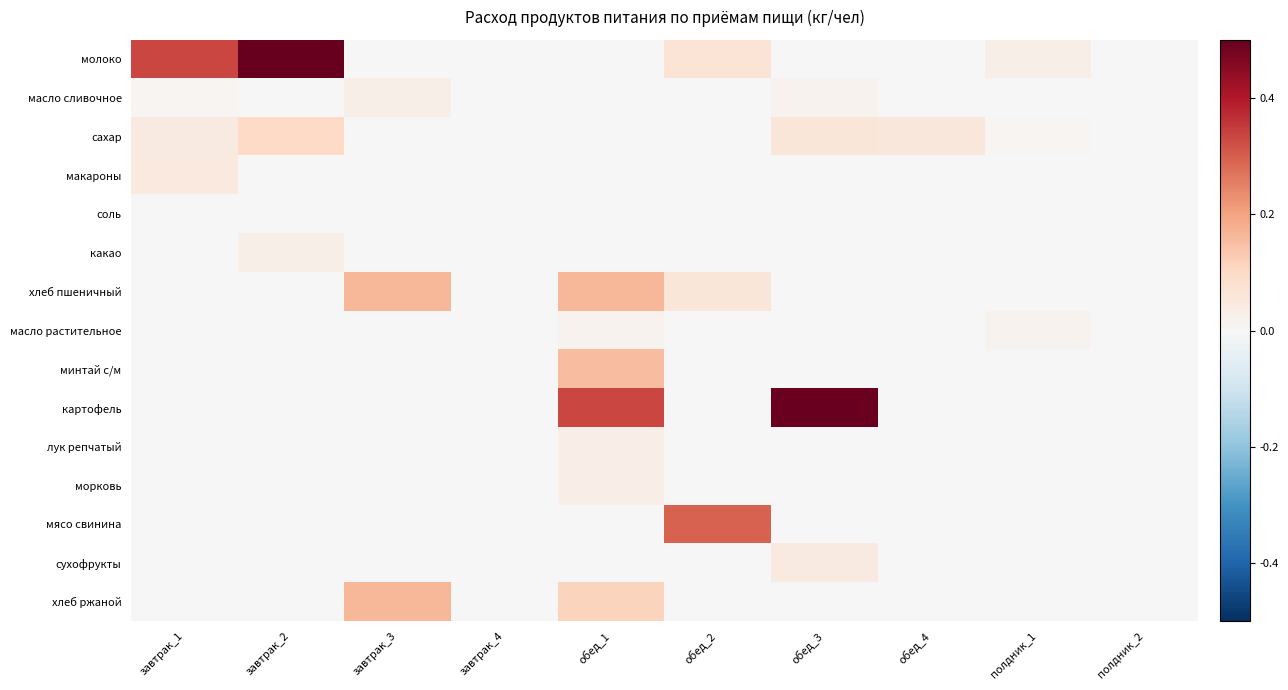

Reading left to right, list all the values displayed in this chart.

молоко: завтрак_1=0.3	завтрак_2=0.5	завтрак_3=0.0	завтрак_4=0.0	обед_1=0.0	обед_2=0.1	обед_3=0.0	обед_4=0.0	полдник_1=0.0	полдник_2=0.0
масло сливочное: завтрак_1=0.0	завтрак_2=0.0	завтрак_3=0.0	завтрак_4=0.0	обед_1=0.0	обед_2=0.0	обед_3=0.0	обед_4=0.0	полдник_1=0.0	полдник_2=0.0
сахар: завтрак_1=0.0	завтрак_2=0.1	завтрак_3=0.0	завтрак_4=0.0	обед_1=0.0	обед_2=0.0	обед_3=0.1	обед_4=0.1	полдник_1=0.0	полдник_2=0.0
макароны: завтрак_1=0.0	завтрак_2=0.0	завтрак_3=0.0	завтрак_4=0.0	обед_1=0.0	обед_2=0.0	обед_3=0.0	обед_4=0.0	полдник_1=0.0	полдник_2=0.0
соль: завтрак_1=0.0	завтрак_2=0.0	завтрак_3=0.0	завтрак_4=0.0	обед_1=0.0	обед_2=0.0	обед_3=0.0	обед_4=0.0	полдник_1=0.0	полдник_2=0.0
какао: завтрак_1=0.0	завтрак_2=0.0	завтрак_3=0.0	завтрак_4=0.0	обед_1=0.0	обед_2=0.0	обед_3=0.0	обед_4=0.0	полдник_1=0.0	полдник_2=0.0
хлеб пшеничный: завтрак_1=0.0	завтрак_2=0.0	завтрак_3=0.2	завтрак_4=0.0	обед_1=0.2	обед_2=0.1	обед_3=0.0	обед_4=0.0	полдник_1=0.0	полдник_2=0.0
масло растительное: завтрак_1=0.0	завтрак_2=0.0	завтрак_3=0.0	завтрак_4=0.0	обед_1=0.0	обед_2=0.0	обед_3=0.0	обед_4=0.0	полдник_1=0.0	полдник_2=0.0
минтай с/м: завтрак_1=0.0	завтрак_2=0.0	завтрак_3=0.0	завтрак_4=0.0	обед_1=0.2	обед_2=0.0	обед_3=0.0	обед_4=0.0	полдник_1=0.0	полдник_2=0.0
картофель: завтрак_1=0.0	завтрак_2=0.0	завтрак_3=0.0	завтрак_4=0.0	обед_1=0.3	обед_2=0.0	обед_3=0.5	обед_4=0.0	полдник_1=0.0	полдник_2=0.0
лук репчатый: завтрак_1=0.0	завтрак_2=0.0	завтрак_3=0.0	завтрак_4=0.0	обед_1=0.0	обед_2=0.0	обед_3=0.0	обед_4=0.0	полдник_1=0.0	полдник_2=0.0
морковь: завтрак_1=0.0	завтрак_2=0.0	завтрак_3=0.0	завтрак_4=0.0	обед_1=0.0	обед_2=0.0	обед_3=0.0	обед_4=0.0	полдник_1=0.0	полдник_2=0.0
мясо свинина: завтрак_1=0.0	завтрак_2=0.0	завтрак_3=0.0	завтрак_4=0.0	обед_1=0.0	обед_2=0.3	обед_3=0.0	обед_4=0.0	полдник_1=0.0	полдник_2=0.0
сухофрукты: завтрак_1=0.0	завтрак_2=0.0	завтрак_3=0.0	завтрак_4=0.0	обед_1=0.0	обед_2=0.0	обед_3=0.0	обед_4=0.0	полдник_1=0.0	полдник_2=0.0
хлеб ржаной: завтрак_1=0.0	завтрак_2=0.0	завтрак_3=0.2	завтрак_4=0.0	обед_1=0.1	обед_2=0.0	обед_3=0.0	обед_4=0.0	полдник_1=0.0	полдник_2=0.0